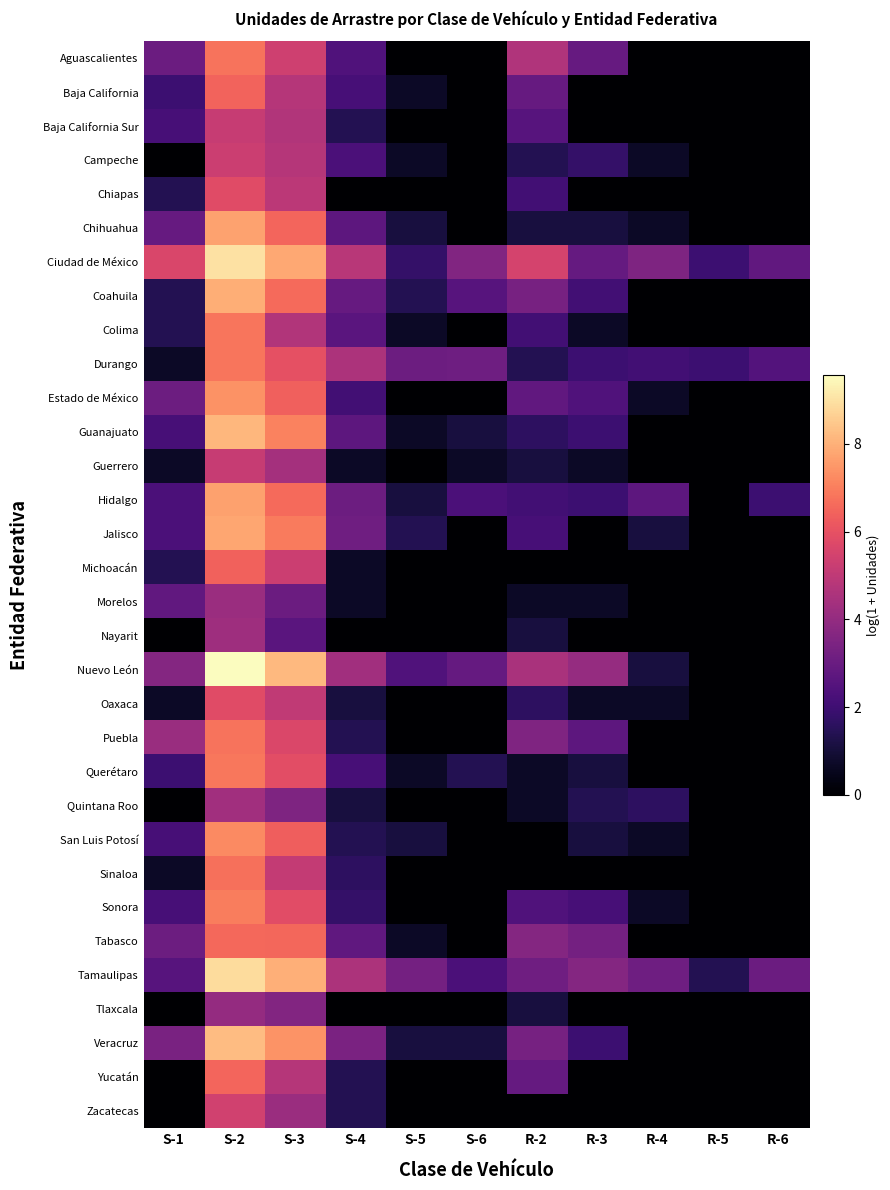

At how many categories does at least one series exceed 5?

4